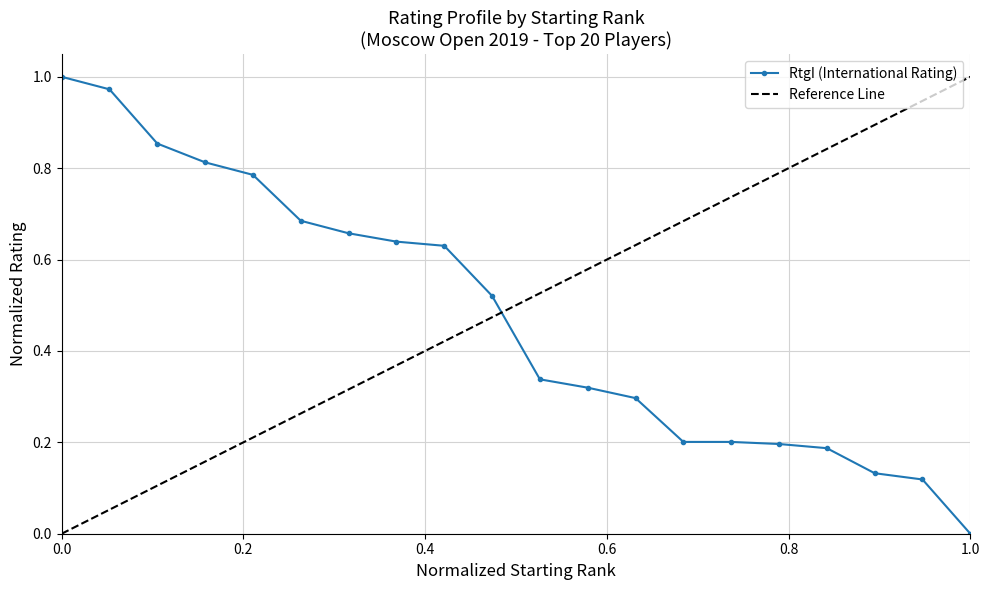

After their last crossing, which series has the higher values: RtgI (International Rating) or Reference Line?

Reference Line